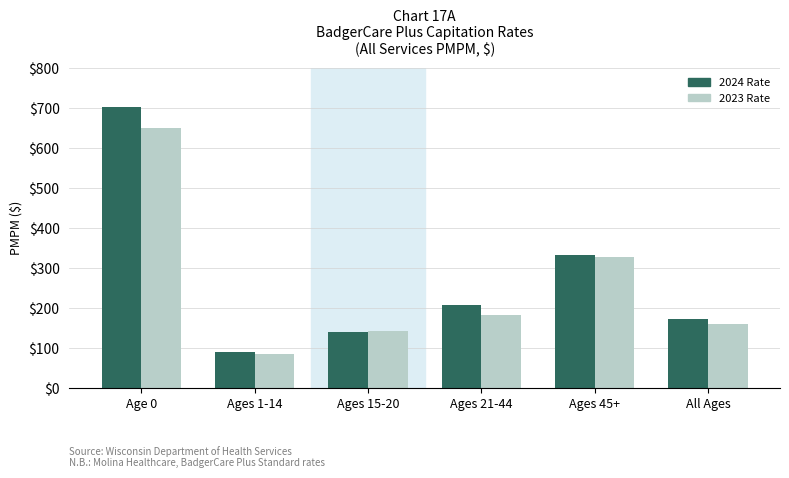

Which series has the largest range (max minus min)?

2024 Rate